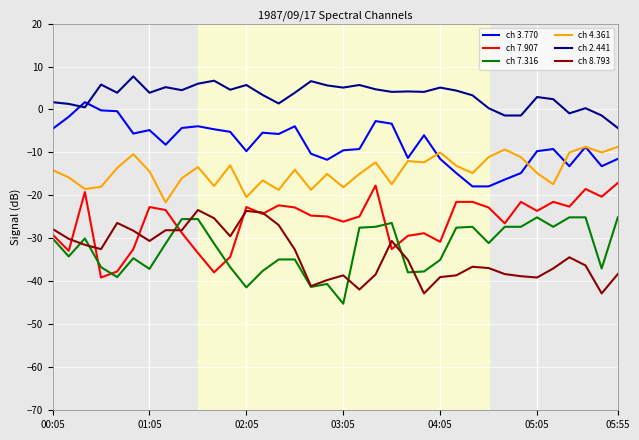

Which series has the largest total across all categories?

ch 2.441